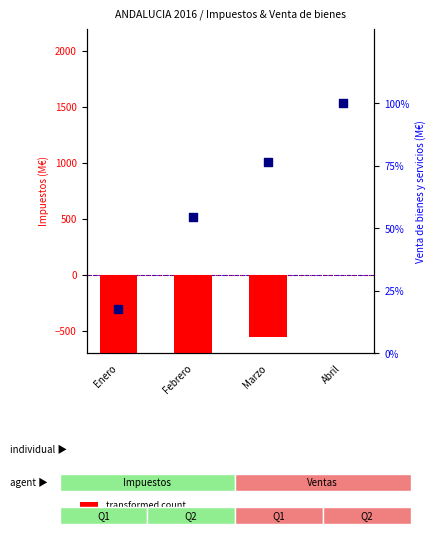

At how many categories does at least one series exceed -1608?

4